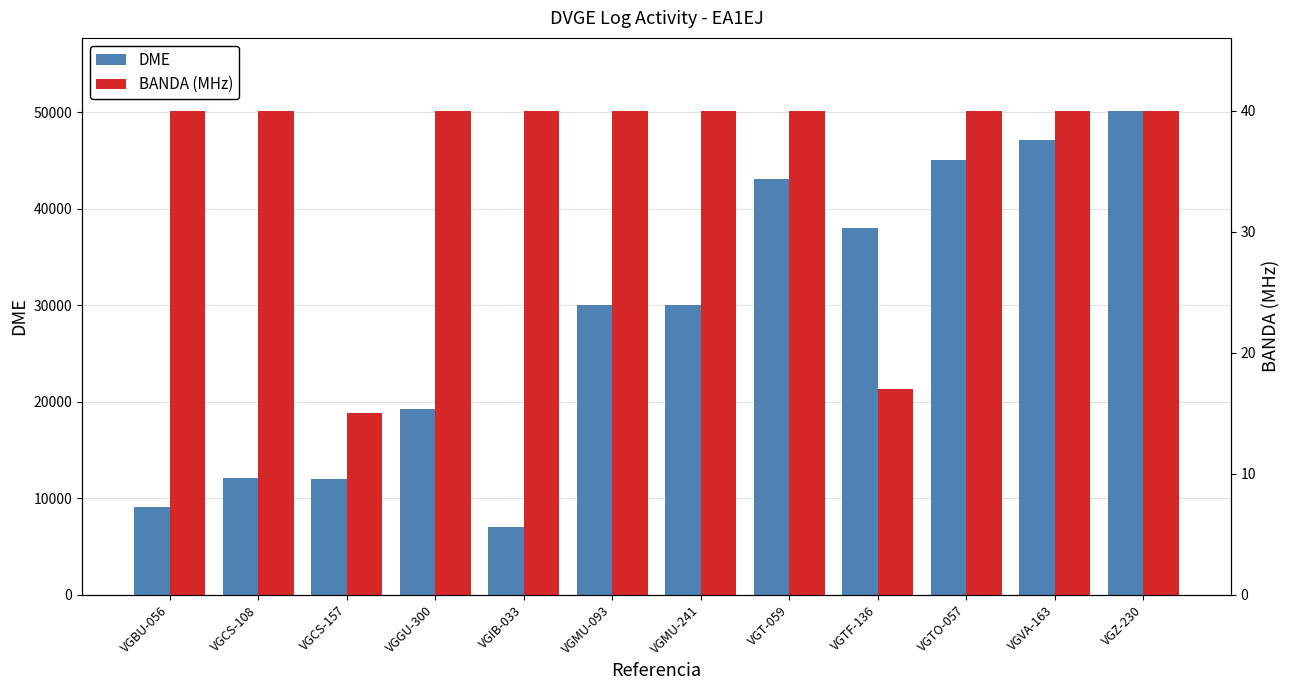

What is the maximum value for BANDA (MHz)?

40